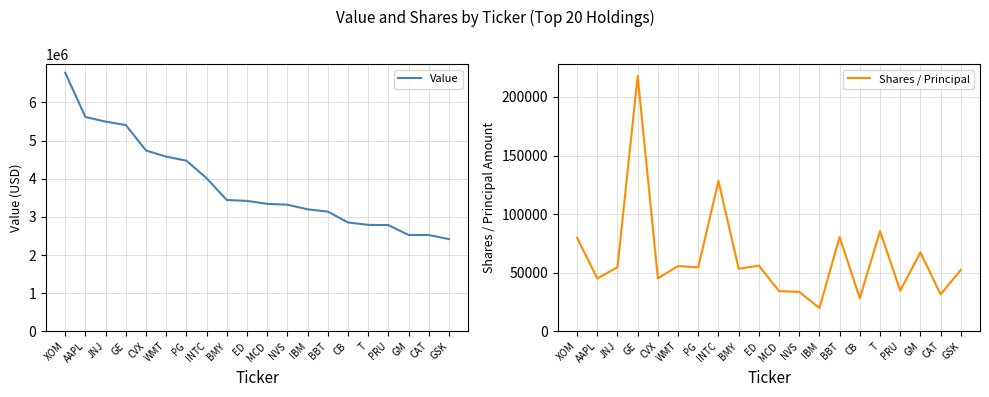

What is the approximate value of Value at PRU, to the nearest 100?

2785000